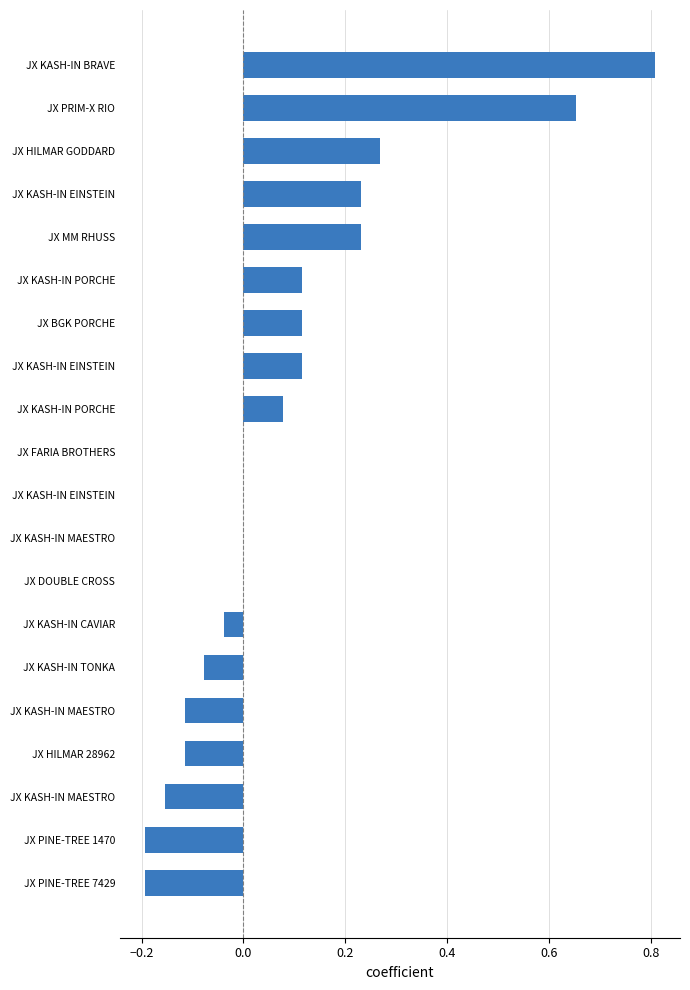

Count the number of data series in this chart.

1